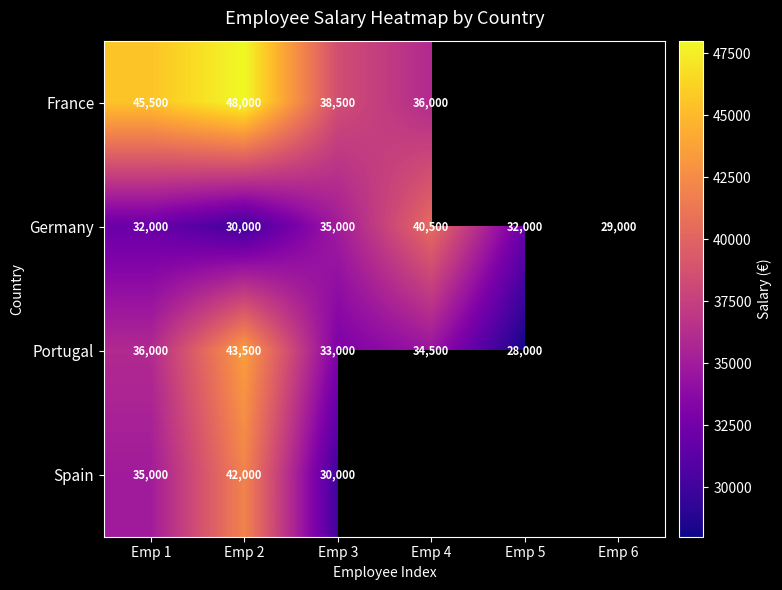

At Emp 3, list the series in order from largest to smallest.

France, Germany, Portugal, Spain